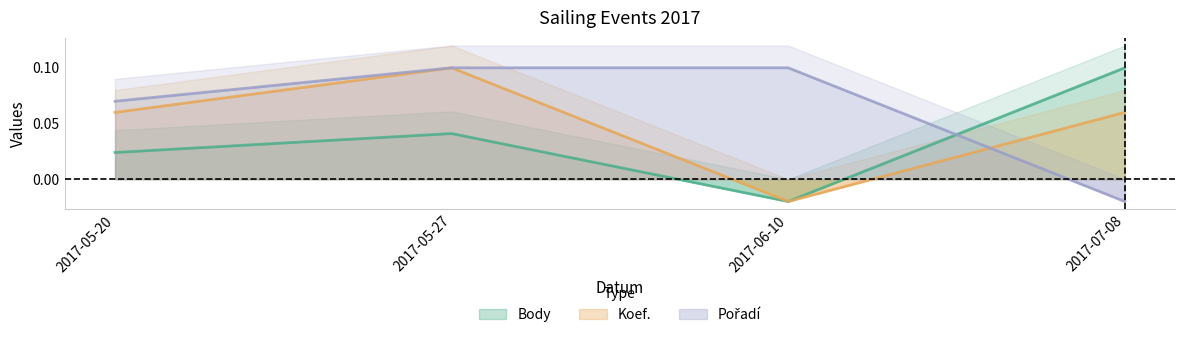

How many values in the Pořadí series exceed 0?

3